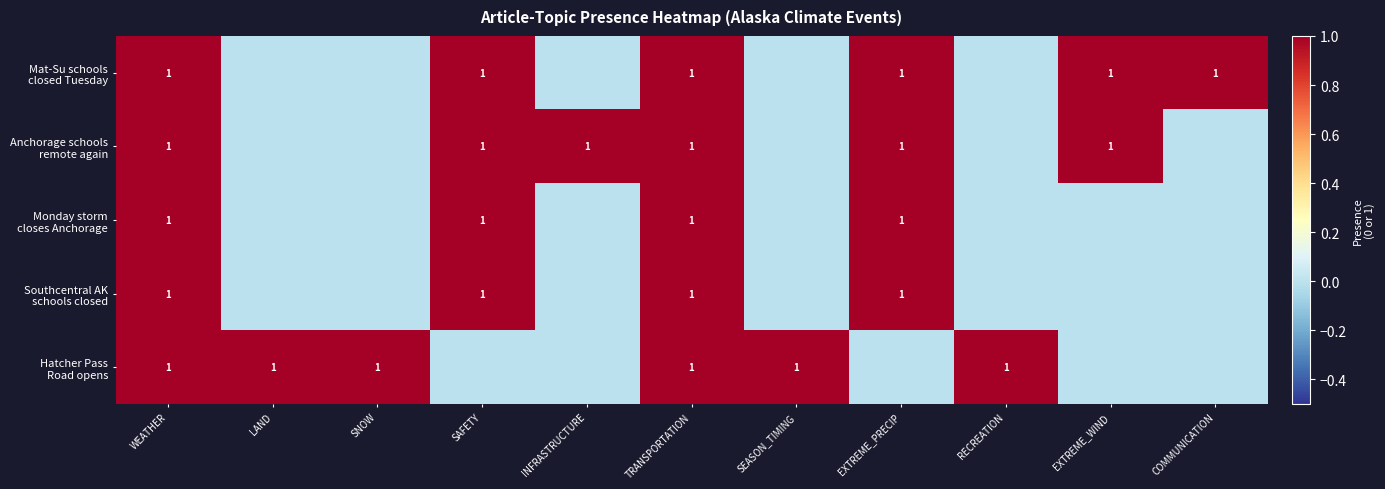

What is the total value across all series at WEATHER?

5